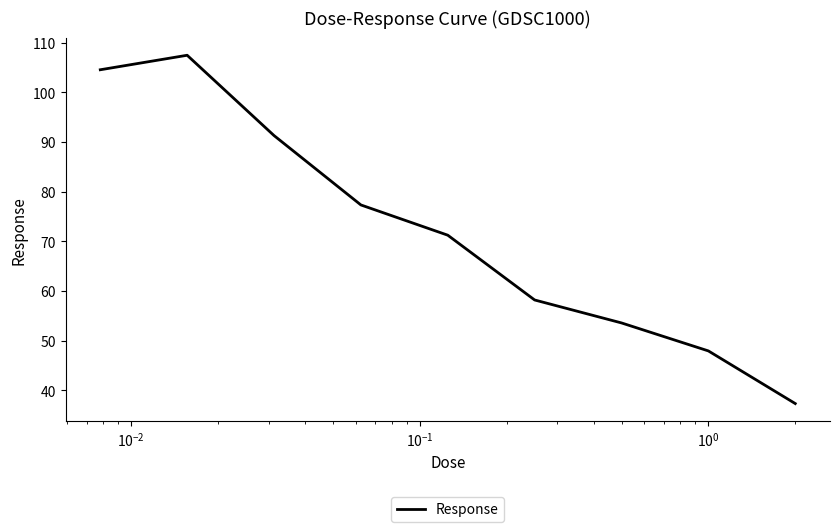

True or false: there are more than 0 points higher than both neighbors.

True